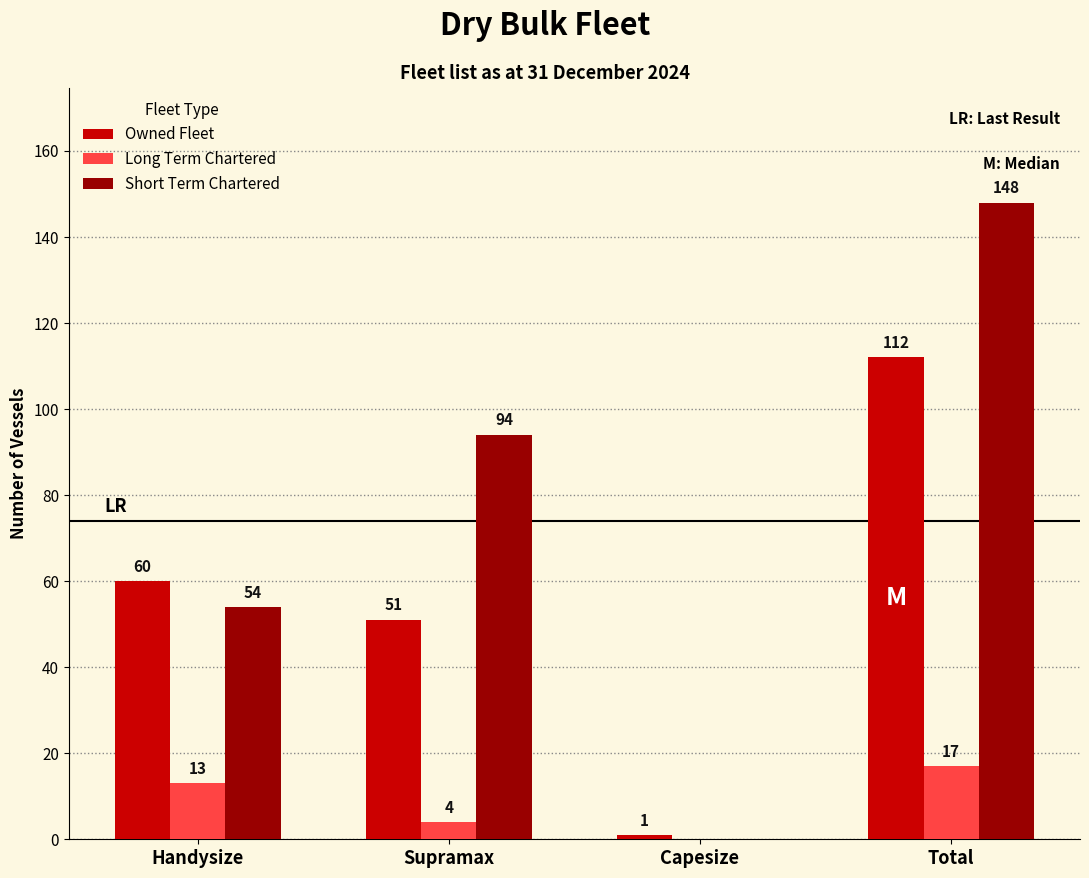

Count the Short Term Chartered values in the range 54 to 148.

3